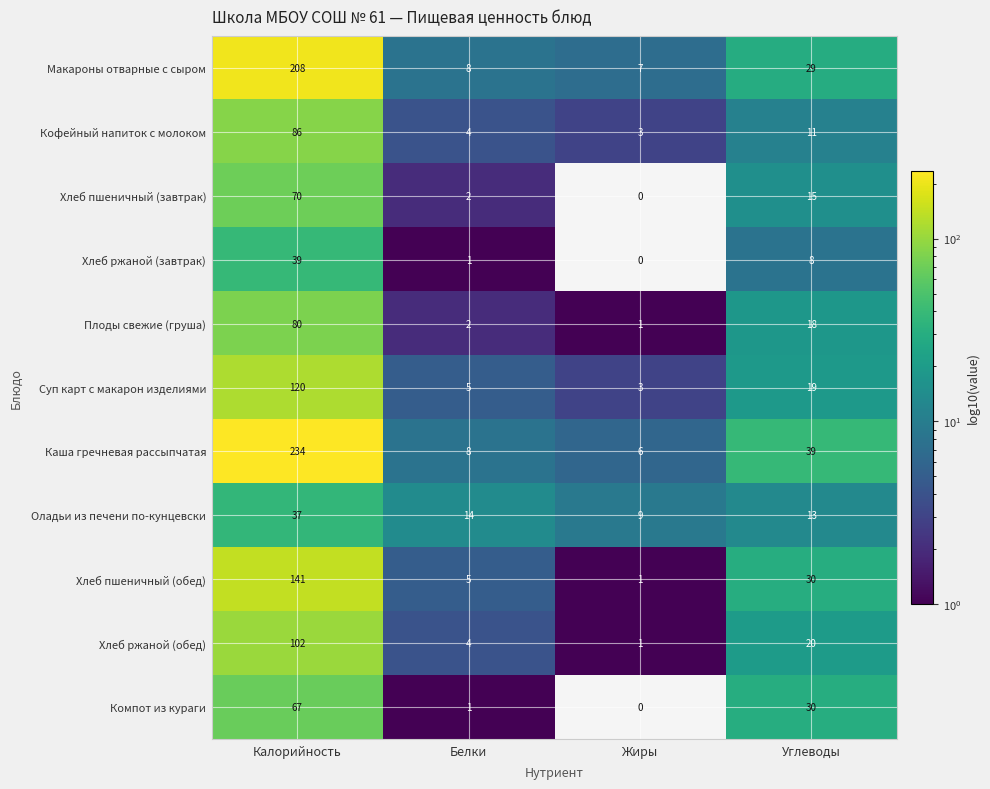

What is the lowest value of the Кофейный напиток с молоком series?

3